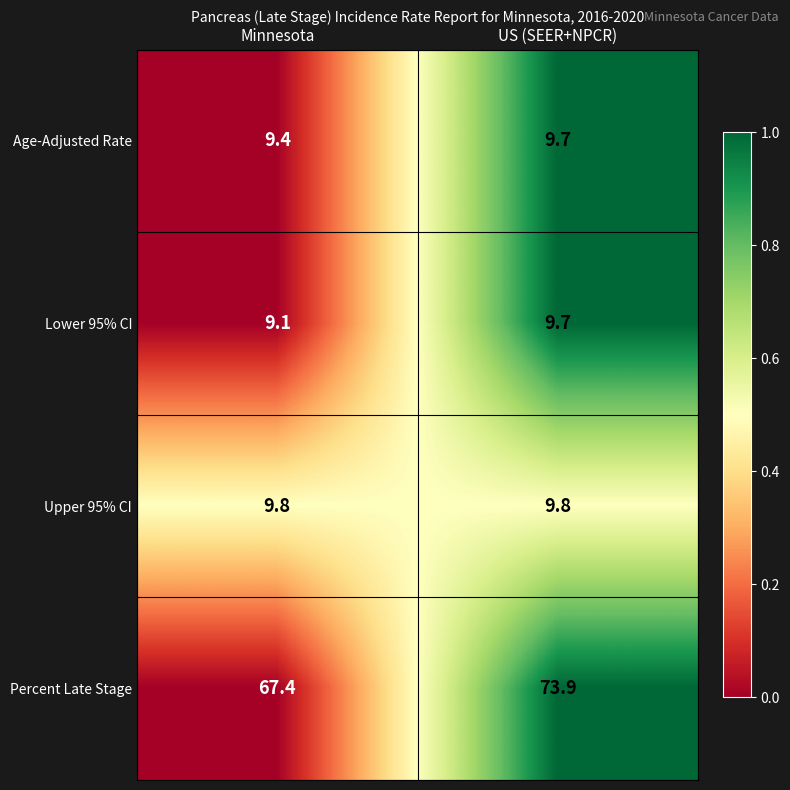

What is the total value across all series at US (SEER+NPCR)?

103.1